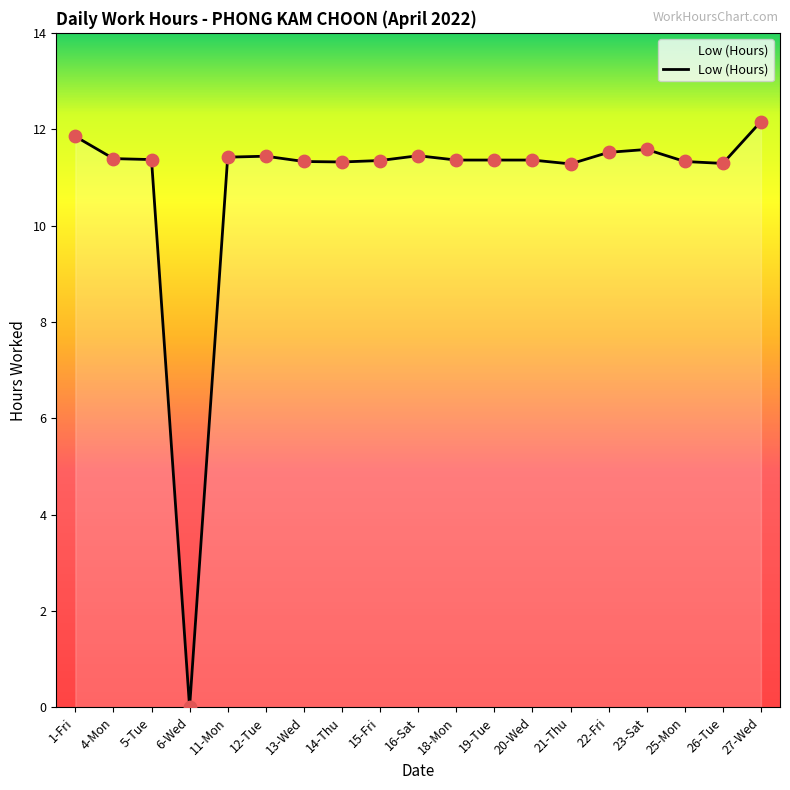

What is the ratio of the value at 13-Wed to the value at 5-Tue?

1.0